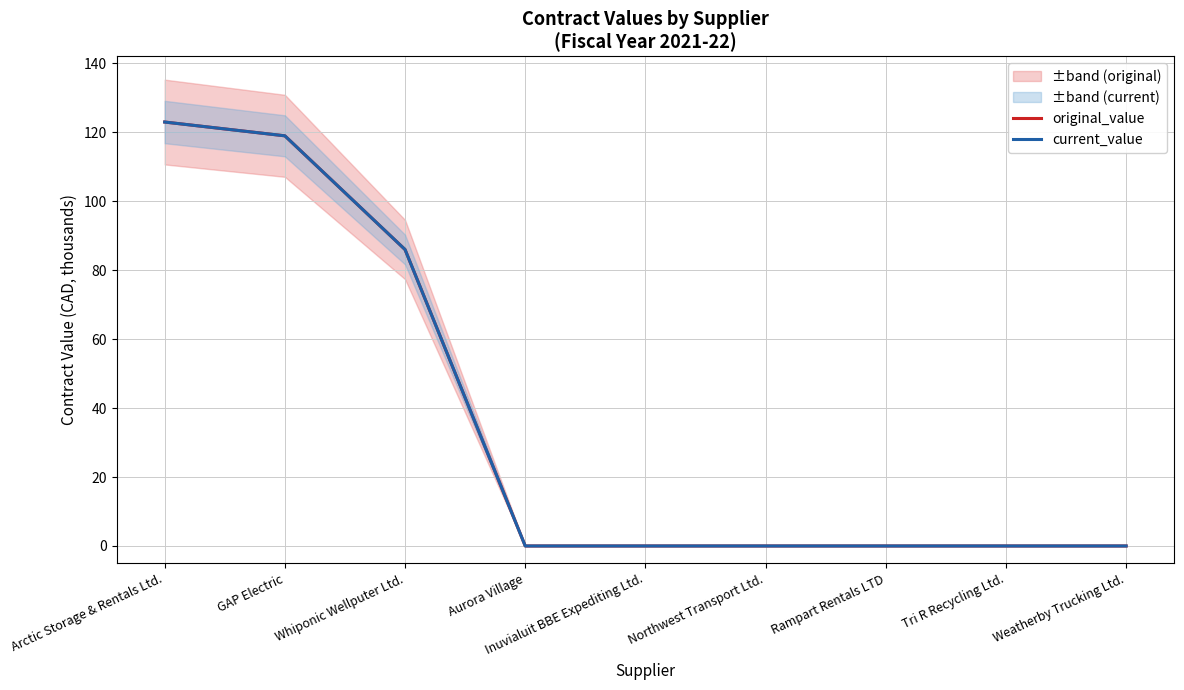

List the labels in order of current_value value, largest first.

Arctic Storage & Rentals Ltd., GAP Electric, Whiponic Wellputer Ltd., Aurora Village, Inuvialuit BBE Expediting Ltd., Northwest Transport Ltd., Rampart Rentals LTD, Tri R Recycling Ltd., Weatherby Trucking Ltd.